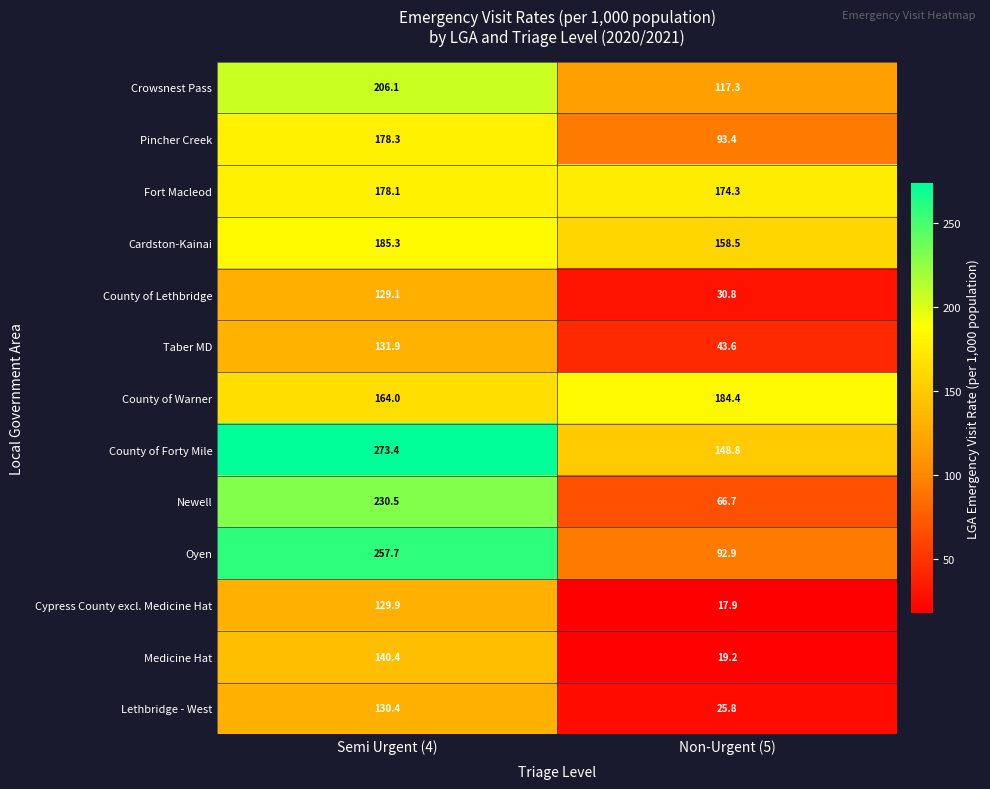

List the series in order of their peak value, lowest first.

County of Lethbridge, Cypress County excl. Medicine Hat, Lethbridge - West, Taber MD, Medicine Hat, Fort Macleod, Pincher Creek, County of Warner, Cardston-Kainai, Crowsnest Pass, Newell, Oyen, County of Forty Mile